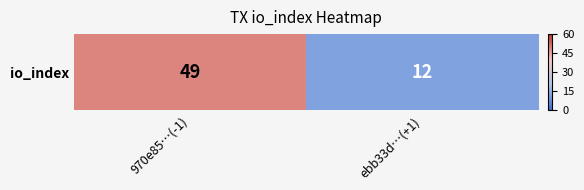

What is the difference between the maximum and minimum values?

37